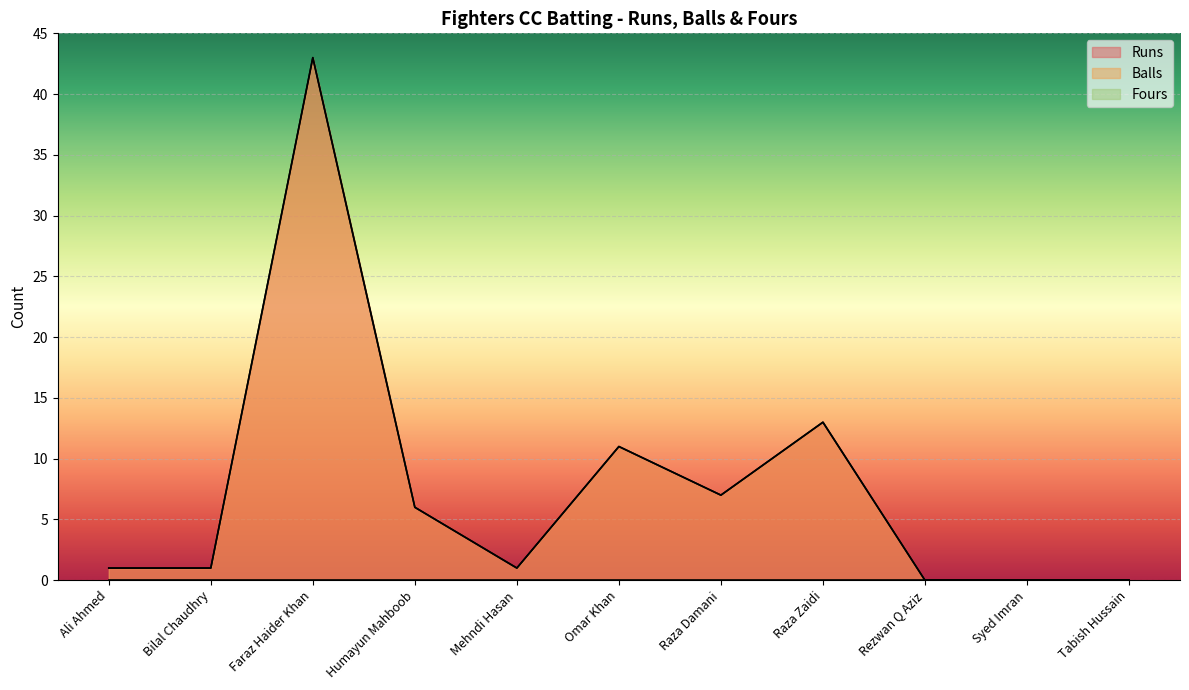

At Faraz Haider Khan, list the series in order from largest to smallest.

Runs, Balls